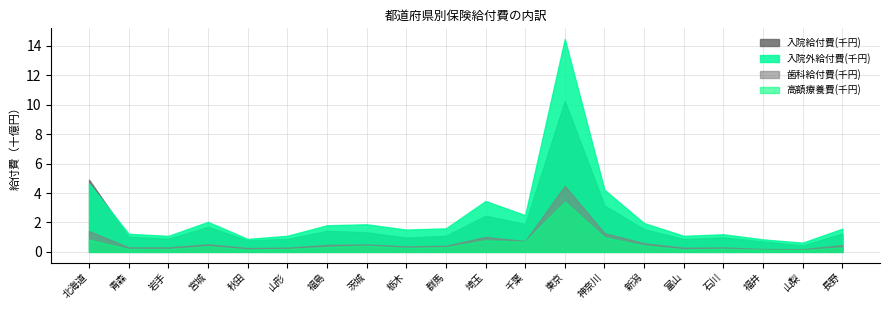

Rank the categories by 高額療養費(千円) value from highest to lowest.

東京, 神奈川, 北海道, 埼玉, 千葉, 新潟, 茨城, 宮城, 福島, 群馬, 長野, 栃木, 石川, 青森, 山形, 岩手, 富山, 秋田, 福井, 山梨